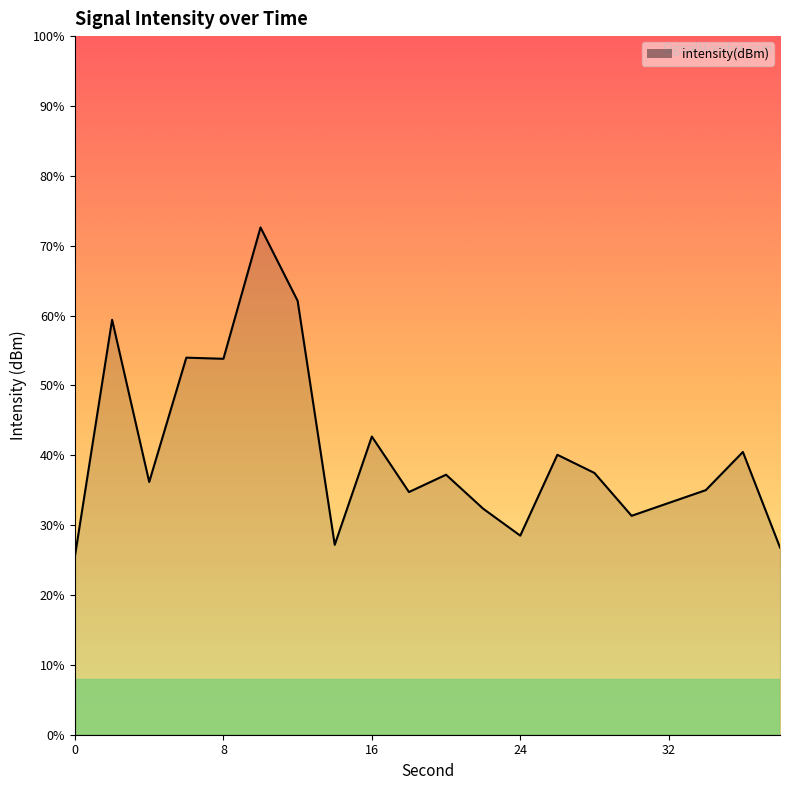

Reading left to right, transcribe all the data shown in this chart.

-128.6	-120.2	-126.0	-121.5	-121.5	-116.8	-119.5	-128.2	-124.3	-126.3	-125.7	-126.9	-127.9	-125.0	-125.6	-127.2	-126.7	-126.2	-124.9	-128.3